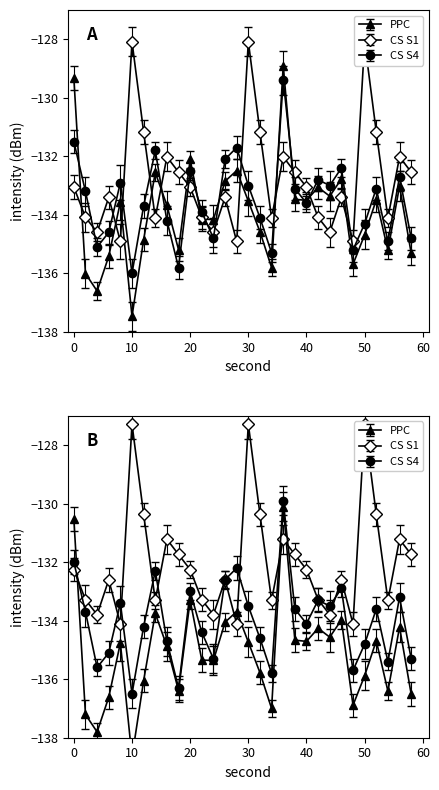

True or false: CS S1 has more than 1 points higher than both neighbors.

True